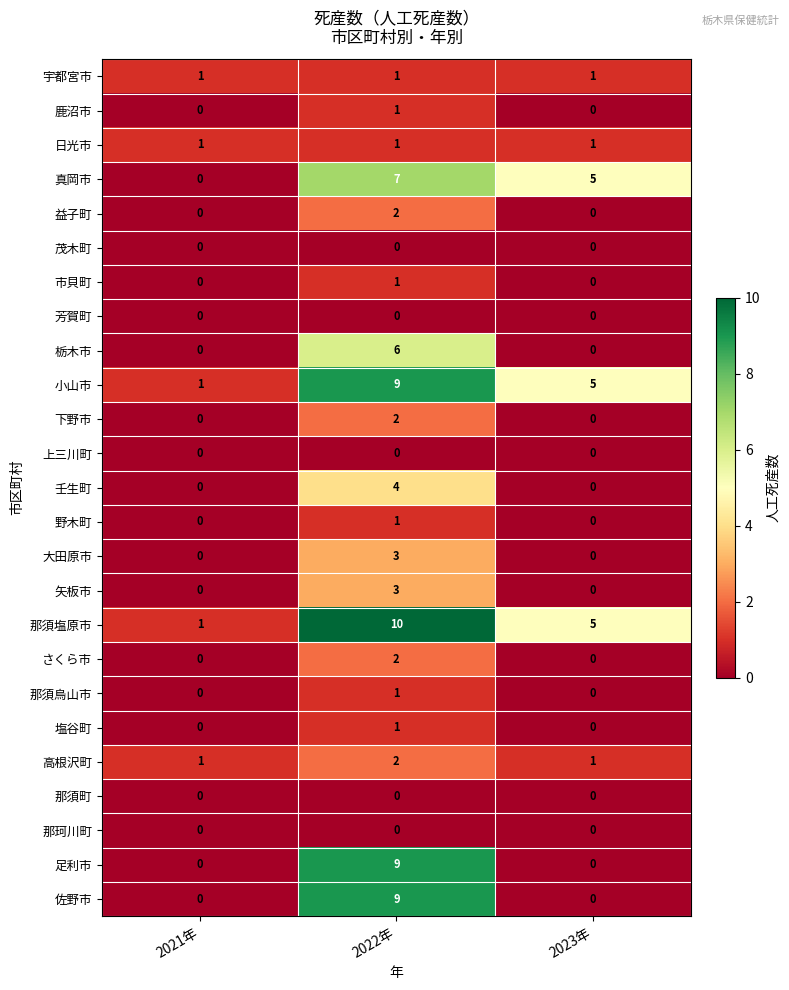

How many 壬生町 values are between 0 and 4?

3